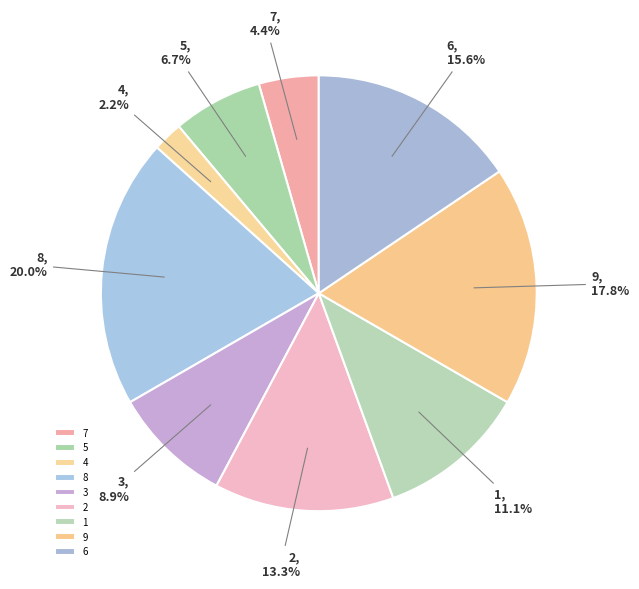

To the nearest percent, what portion does 7 represent?

4%